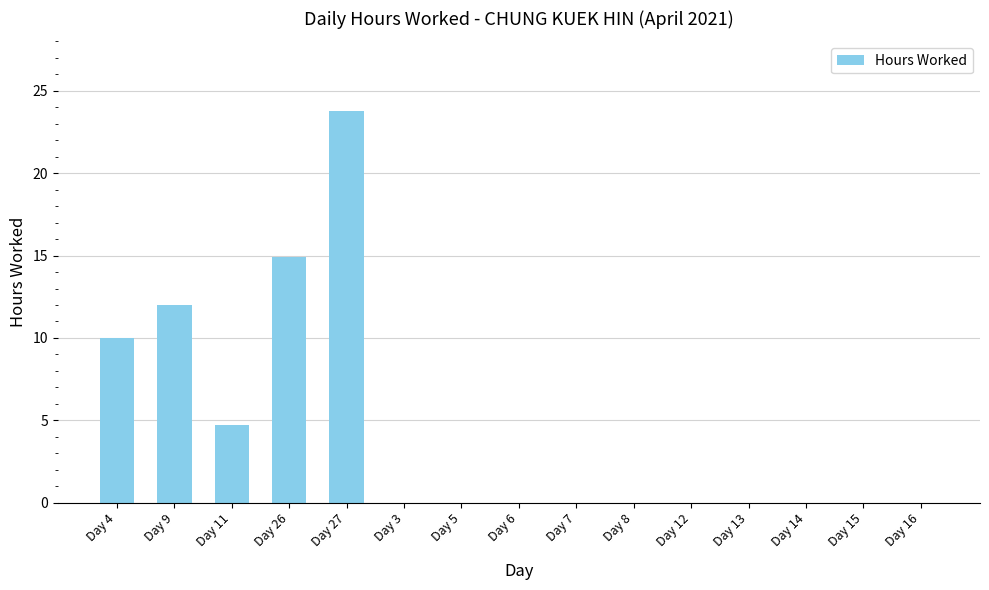

The value at Day 3 is 8.2. True or false?

False